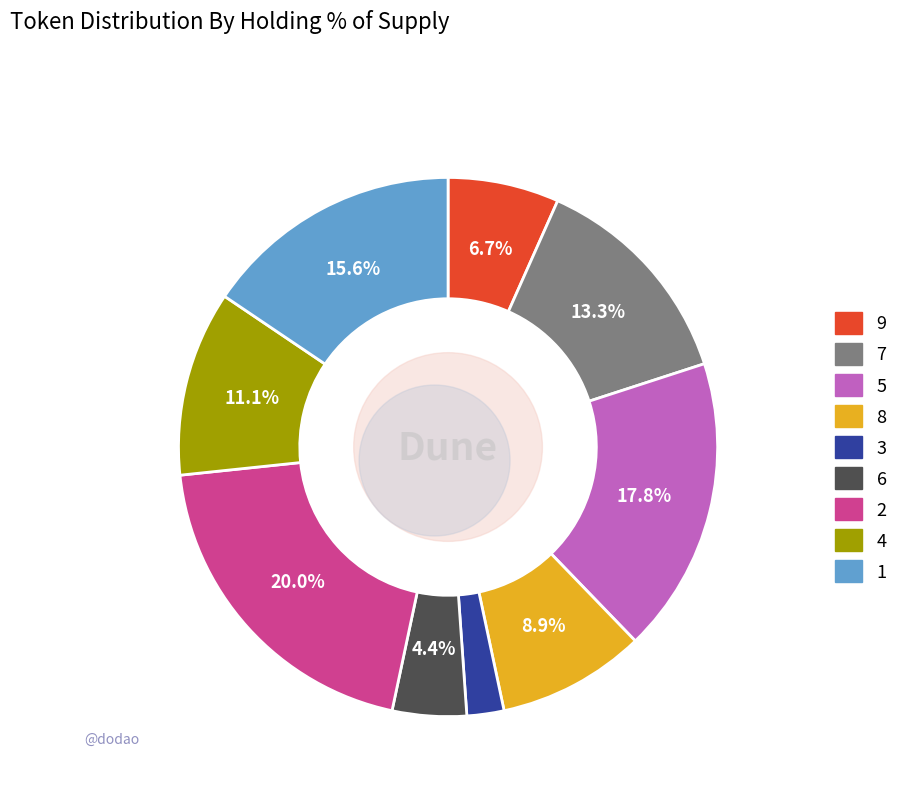

What is the total percentage of 9 and 7?

20.0%